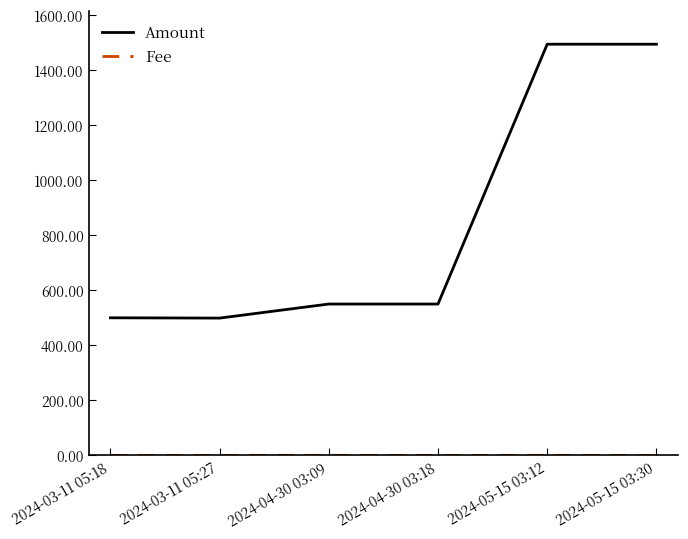

What is the difference between the highest and lowest values at 2024-03-11 05:27?

498.8